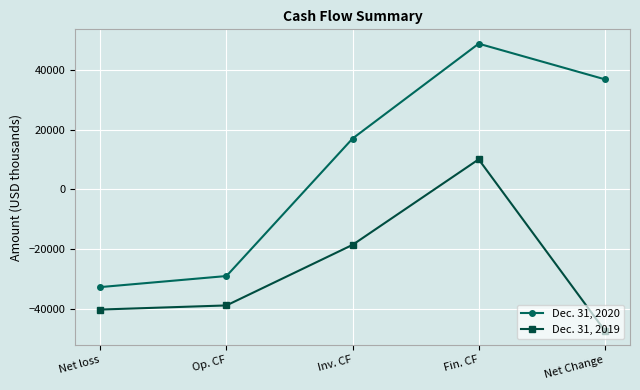

True or false: Dec. 31, 2020 and Dec. 31, 2019 cross at least once.

False